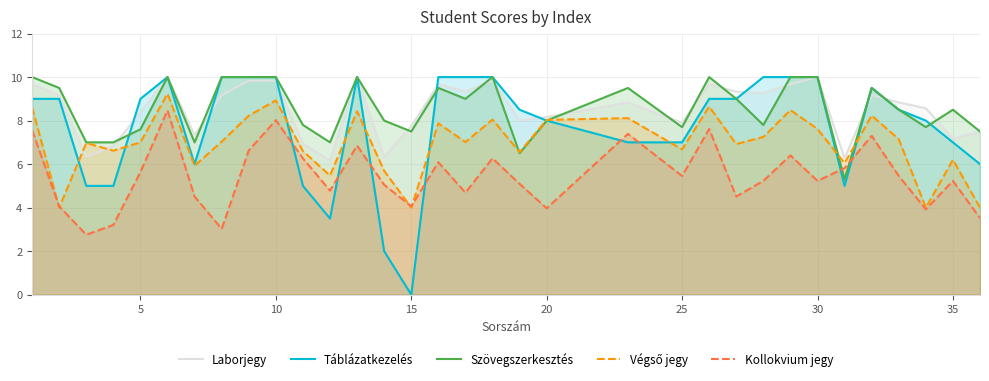

The value of Kollokvium jegy at 20 is 5.9. True or false?

False